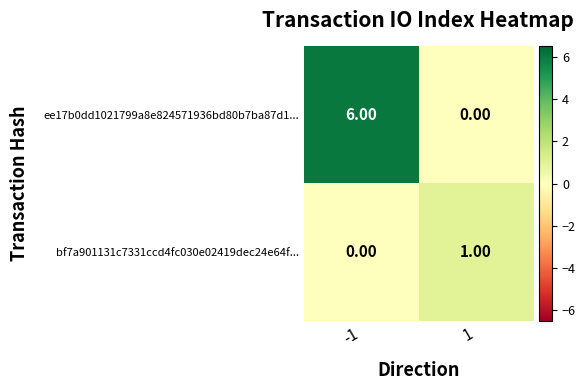

How many data points does each series have?

2